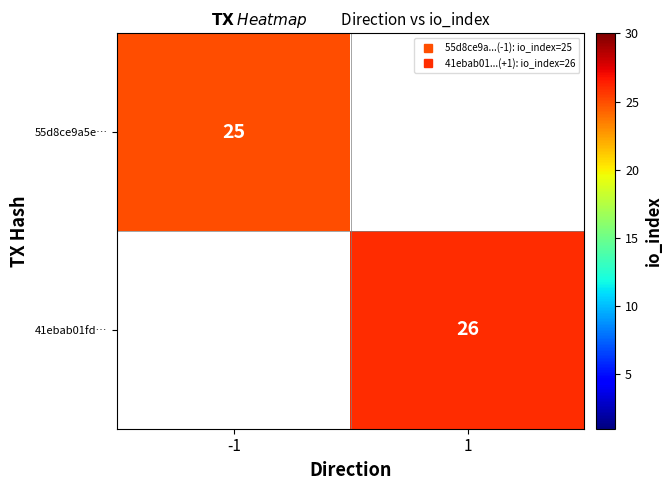

At which category does the chart reach its minimum across all series?

1